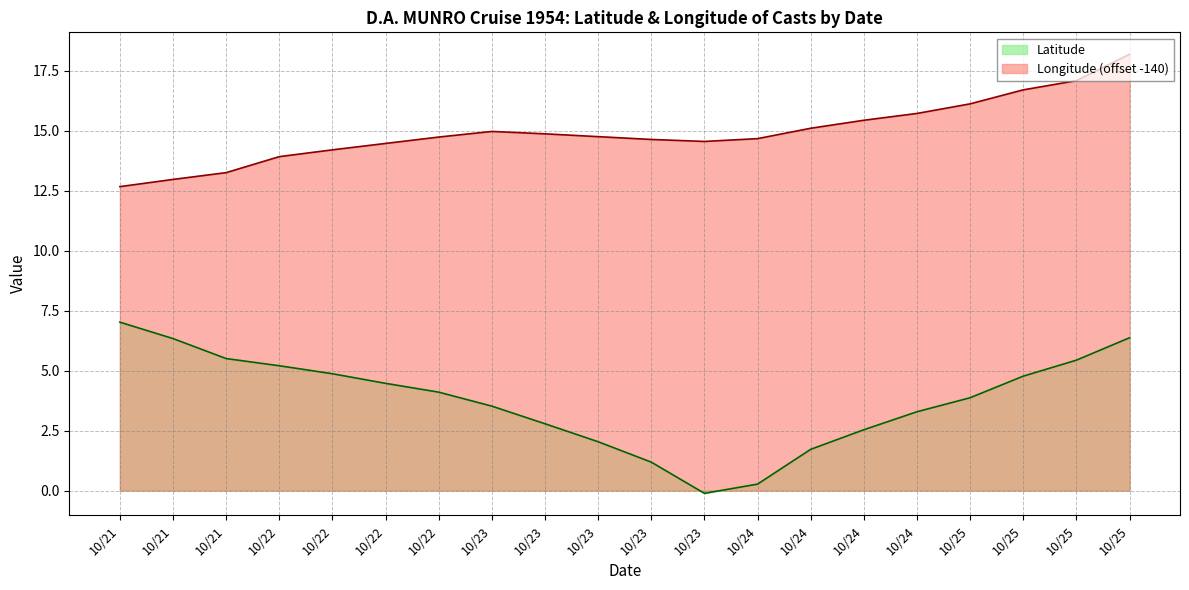

Which category has the highest value across all series?

10/25